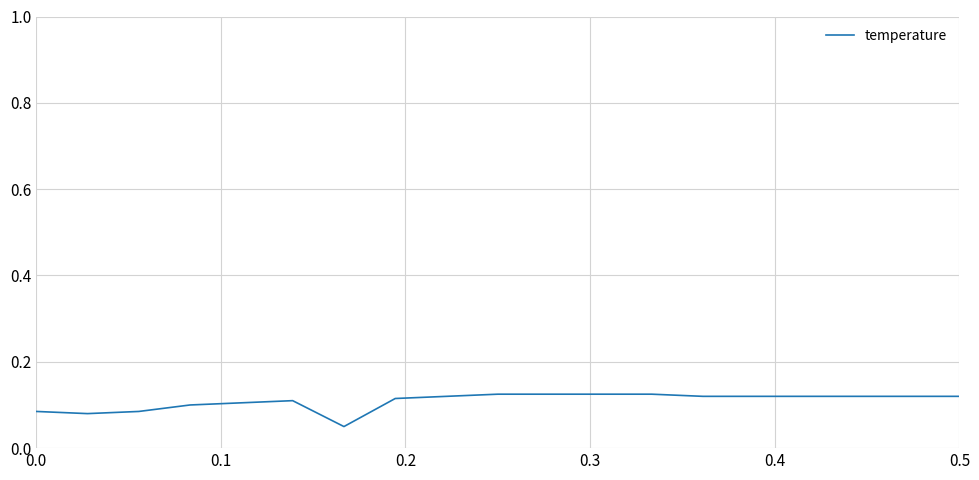

Is this an area chart (filled region under the line)?

No